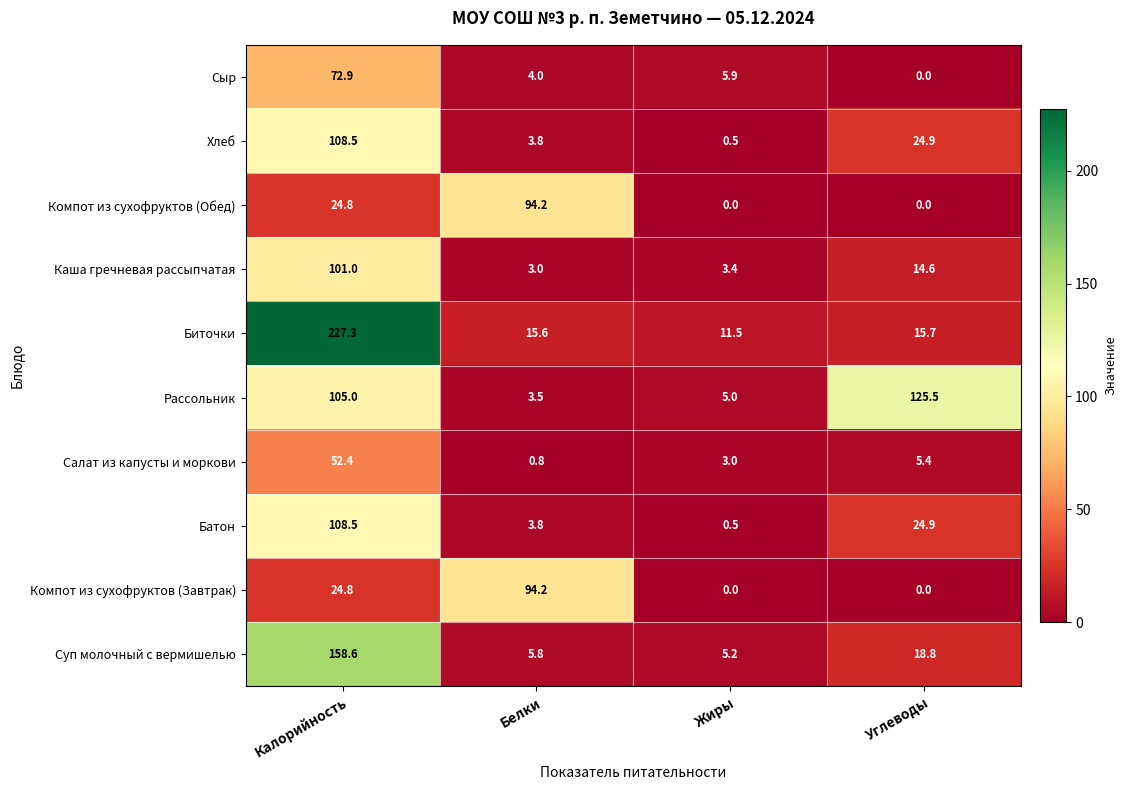

What is the maximum value shown in the chart?

227.3